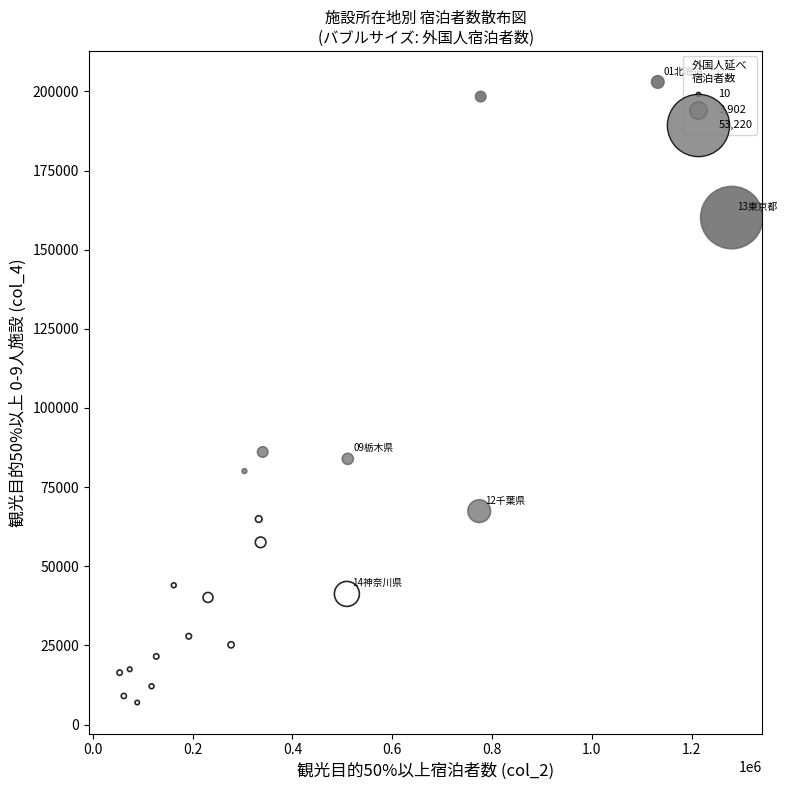

What Y value in the scatter plot is closest to 104970?

86110